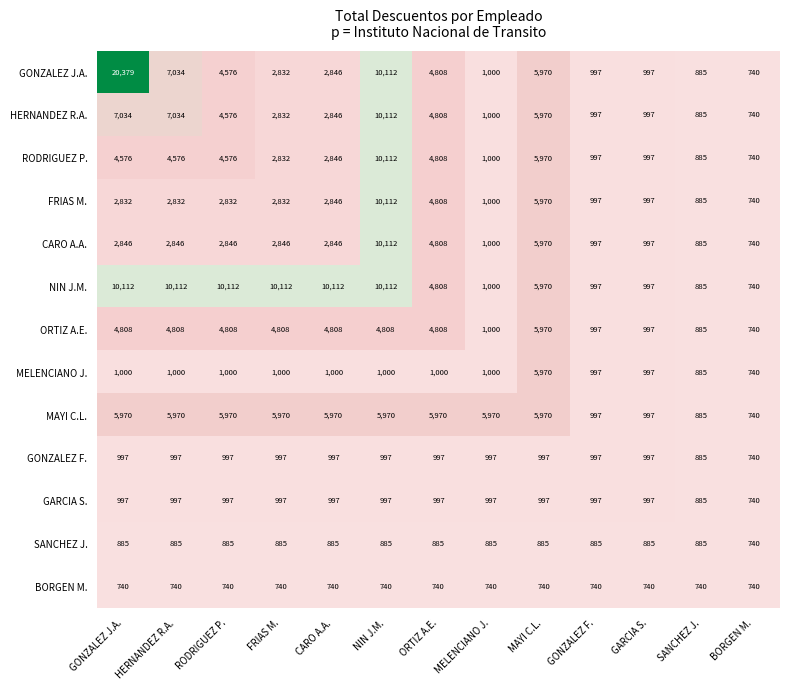

How many categories are shown in the chart?

13